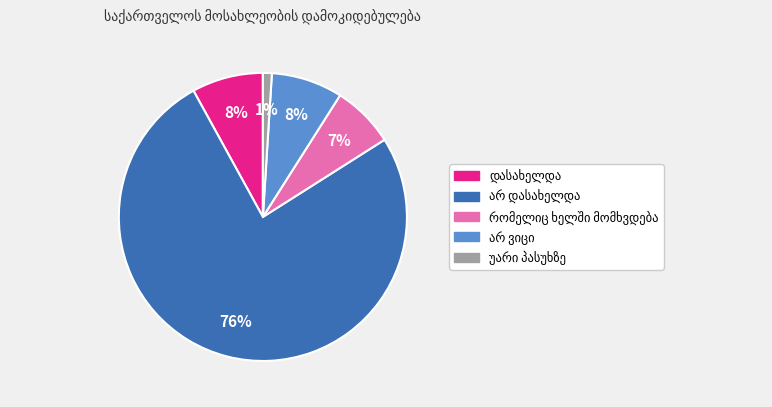

To the nearest percent, what is the average slice percentage?

20%